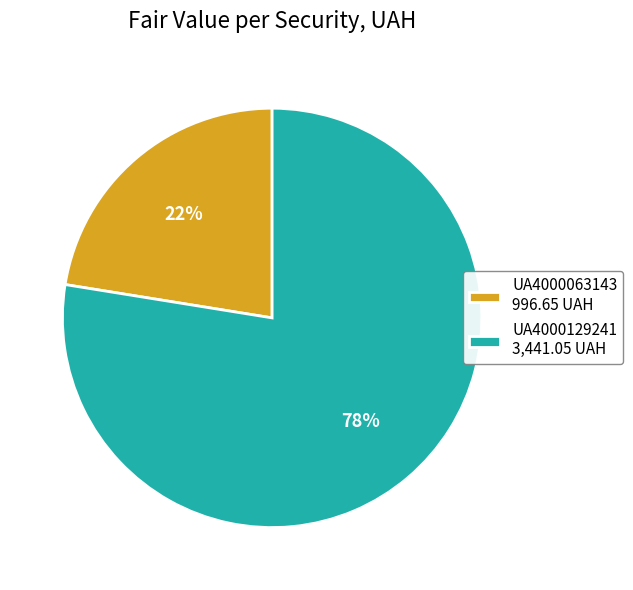

To the nearest percent, what is the combined percentage of UA4000129241 and UA4000063143?

100%